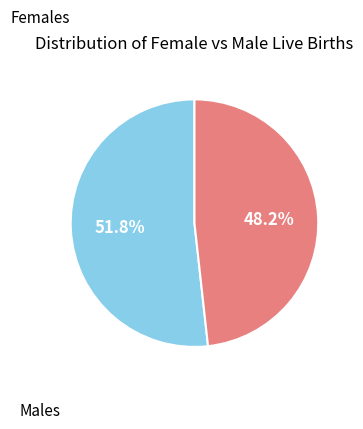

To the nearest percent, what portion does Males represent?

52%